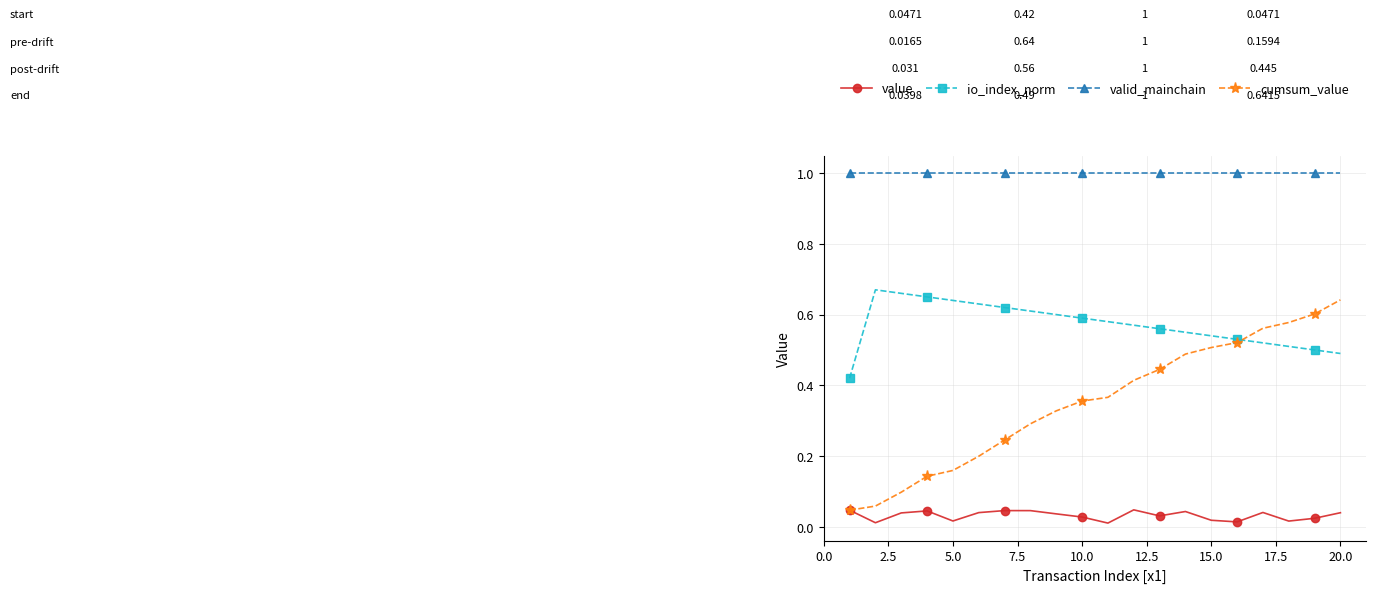

Does the chart display data point markers on the line(s)?

Yes